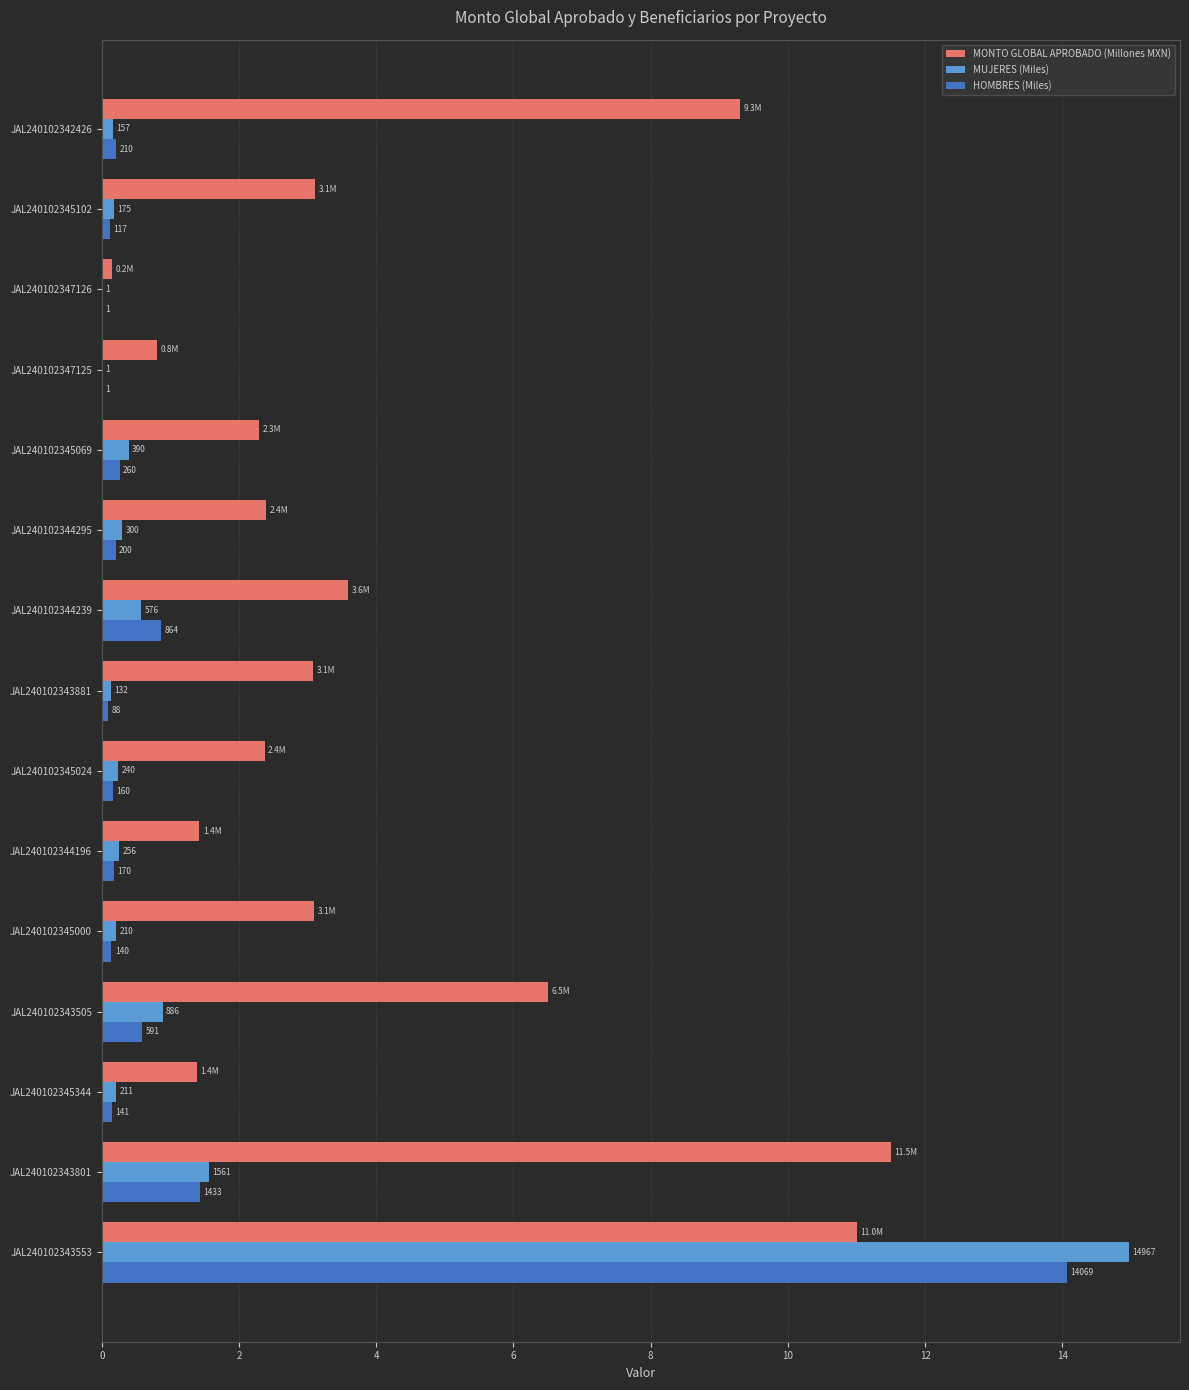

Reading left to right, extract all data points from this chart.

MONTO GLOBAL APROBADO (Millones MXN): 11.0	11.5	1.4	6.5	3.1	1.4	2.4	3.1	3.6	2.4	2.3	0.8	0.2	3.1	9.3
MUJERES (Miles): 15.0	1.6	0.2	0.9	0.2	0.3	0.2	0.1	0.6	0.3	0.4	0.0	0.0	0.2	0.2
HOMBRES (Miles): 14.1	1.4	0.1	0.6	0.1	0.2	0.2	0.1	0.9	0.2	0.3	0.0	0.0	0.1	0.2